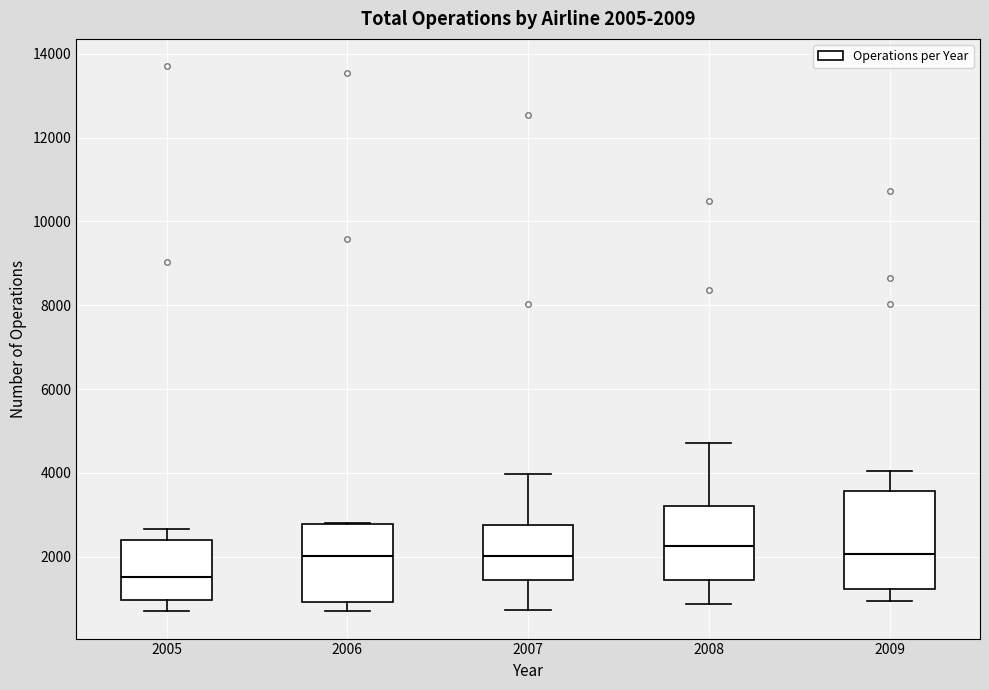

Which box's median line is the lowest?

2005